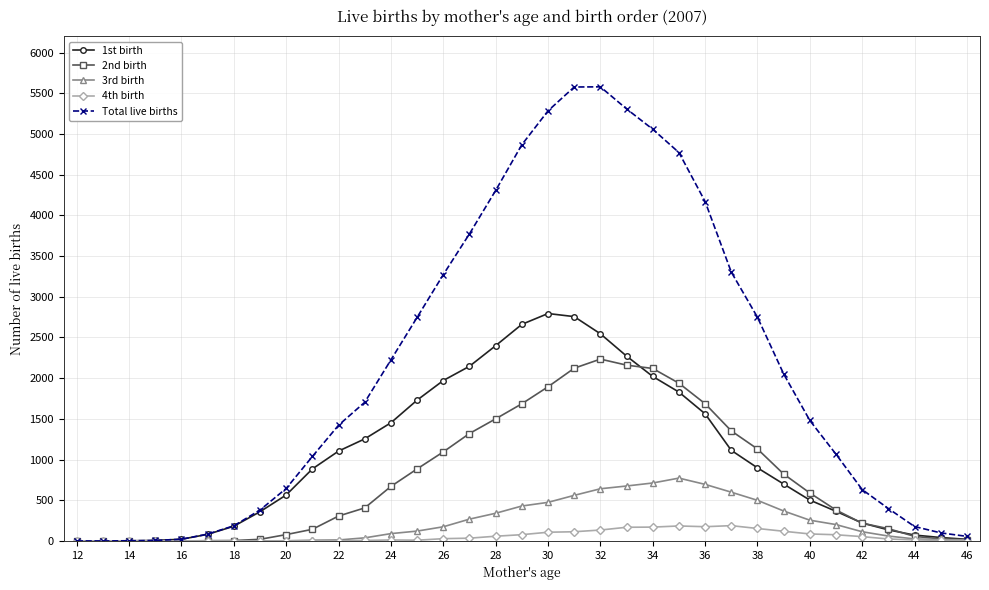

Which series has the largest range (max minus min)?

Total live births